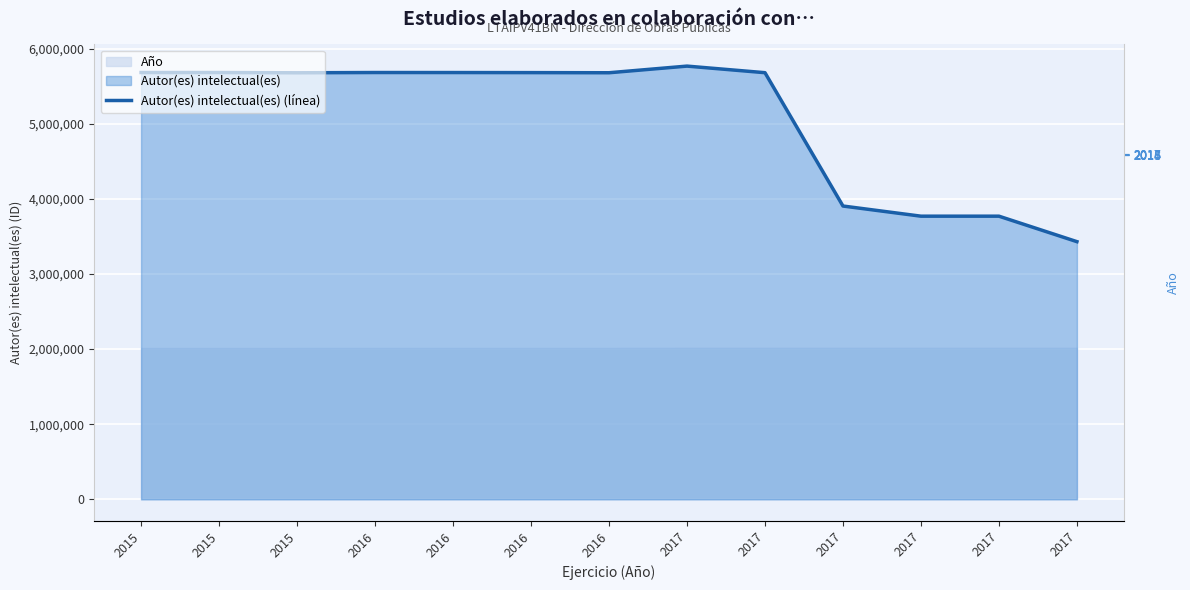

At which label does Año (eje der.) reach its peak?

2017